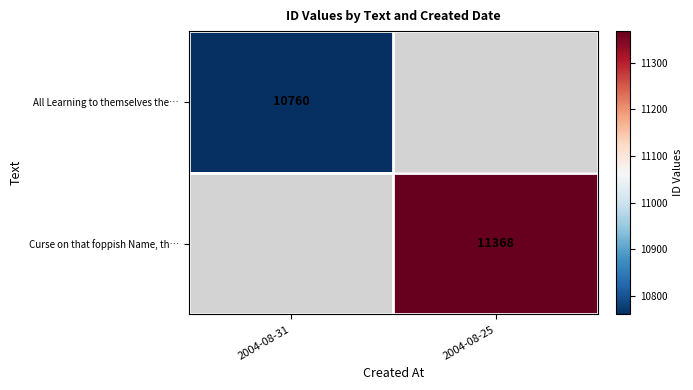

The value of All Learning to themselves the… at 2004-08-31 is 17864. True or false?

False